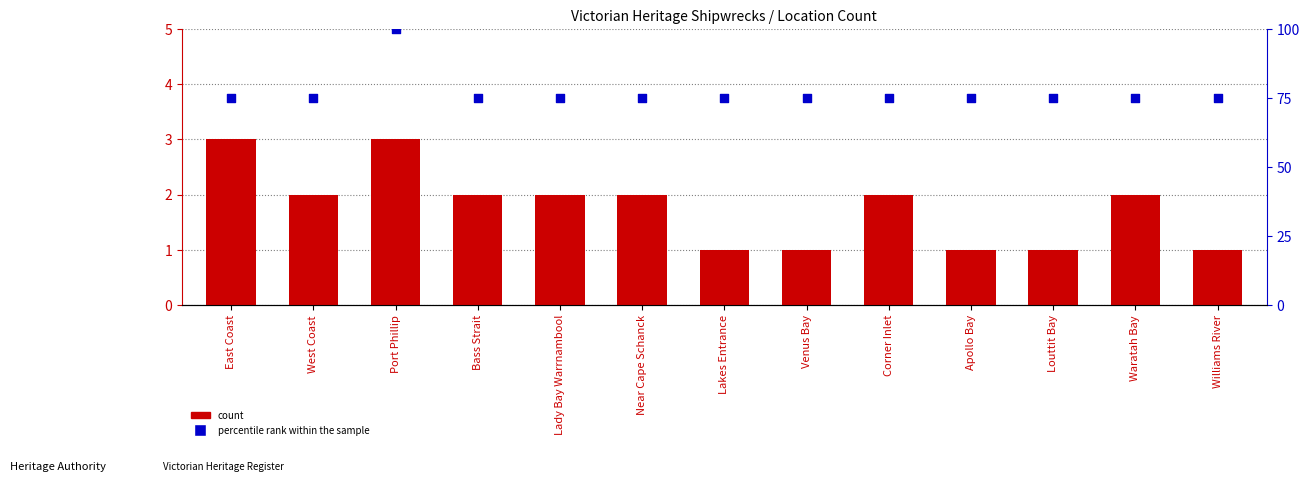

At how many categories does at least one series exceed 10?

13